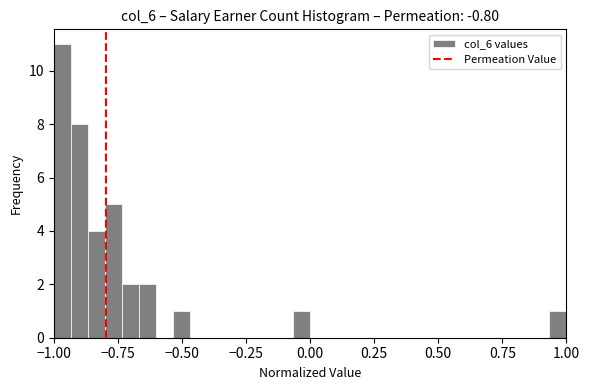

Read against the x-axis, roughly where is the centre of the tallest bar?

-0.95